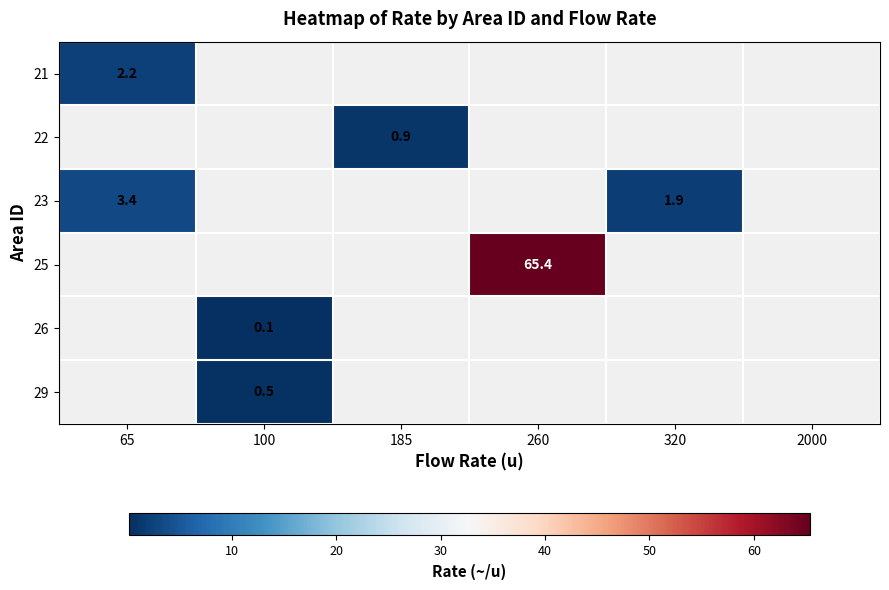

Is it true that 23 equals 3.4 at 65?

True